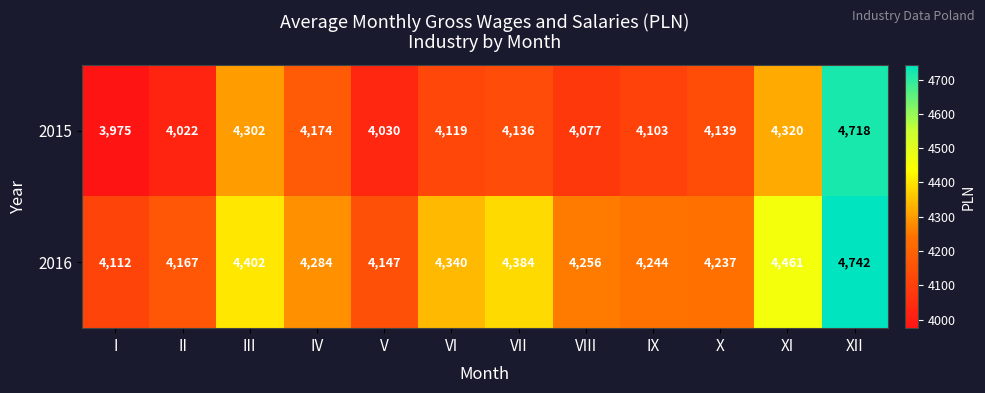

Which series has the widest spread of values?

2015